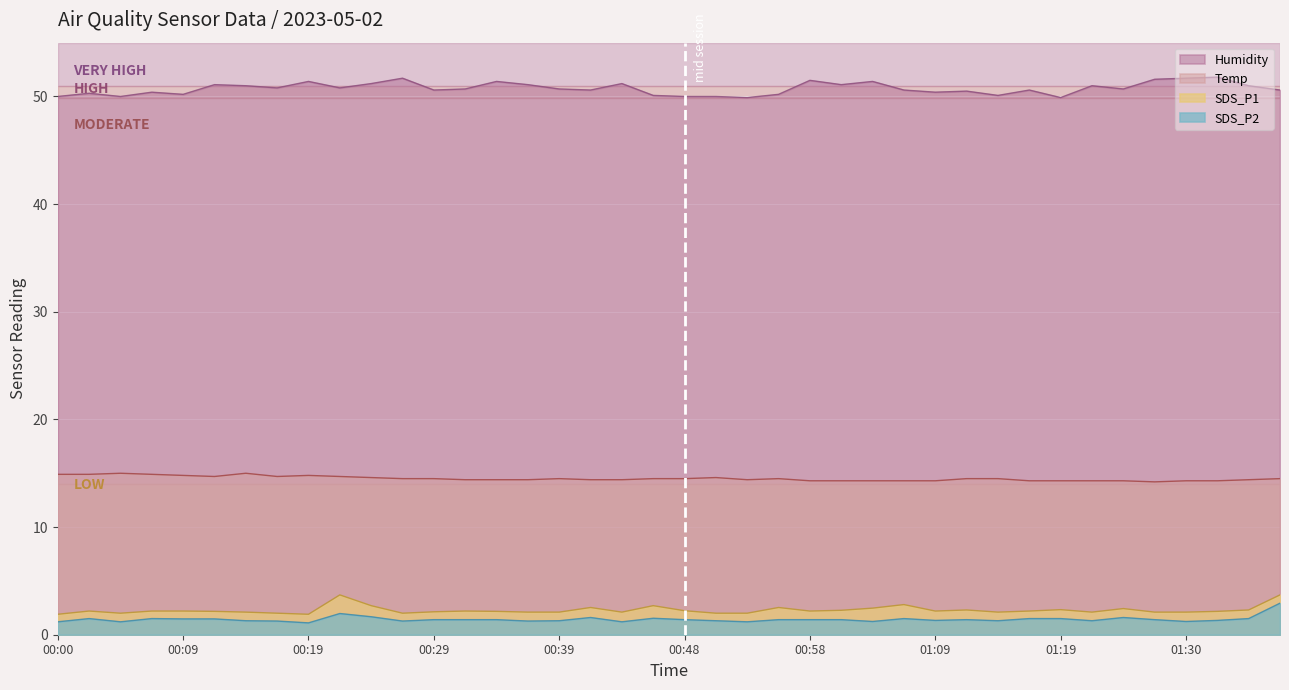

Count the Temp values in the range 14 to 15.

40